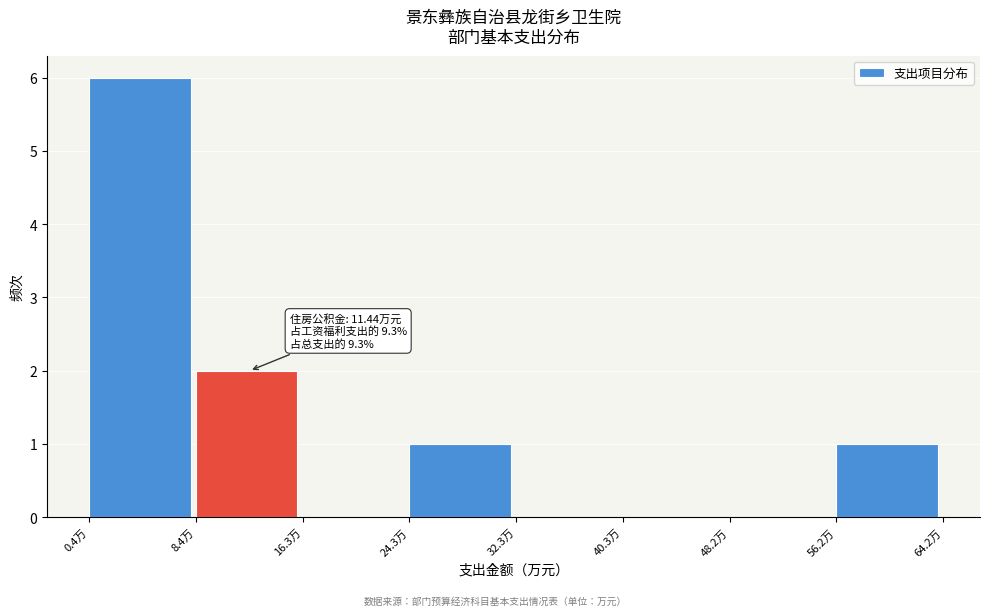

Which range on the x-axis has the tallest bar?

0 to 8